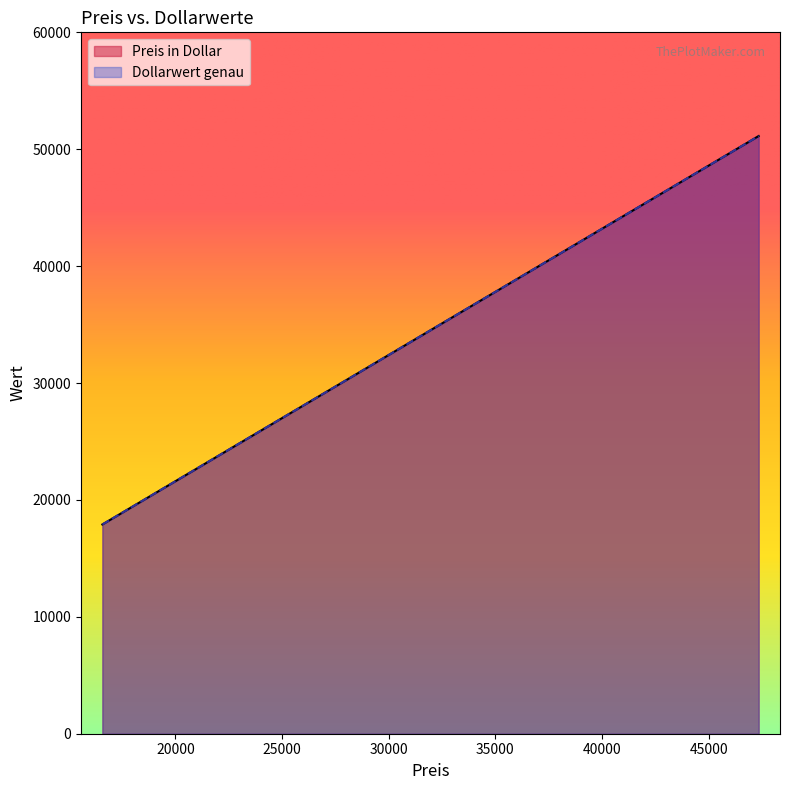

What is the difference between the Preis in Dollar values at 99 Cavalier and 99 Escort?

13803.5